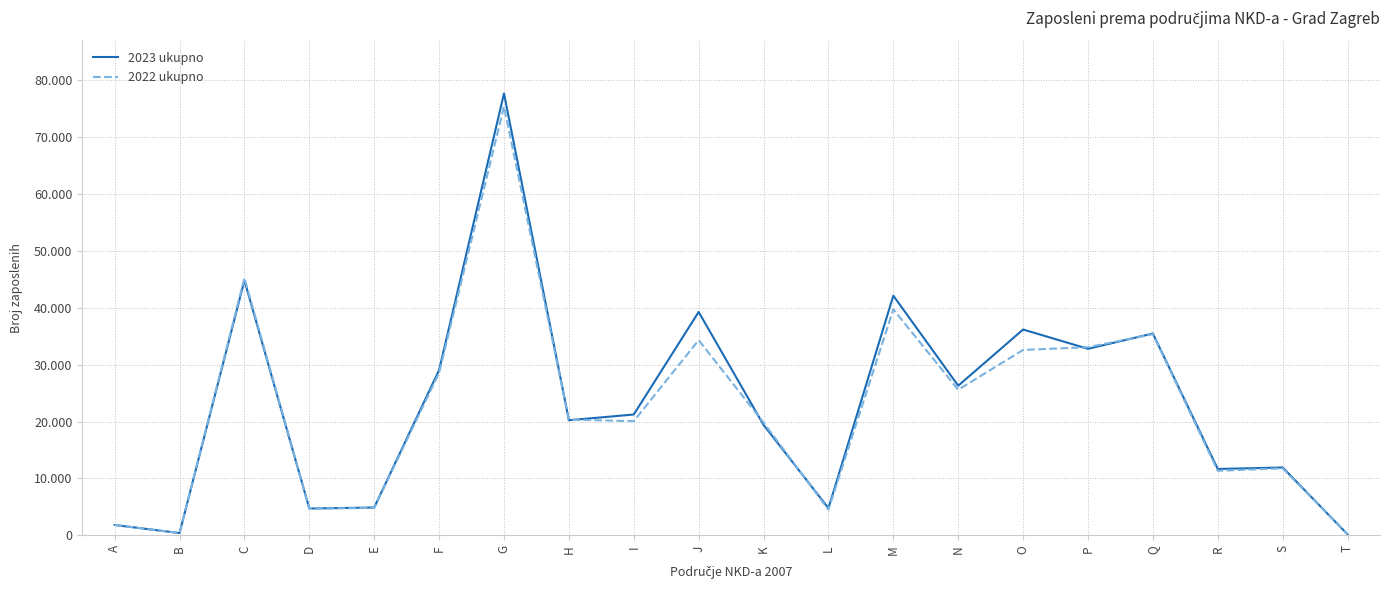

Which series ends up on top after the final intersection of 2023 ukupno and 2022 ukupno?

2022 ukupno